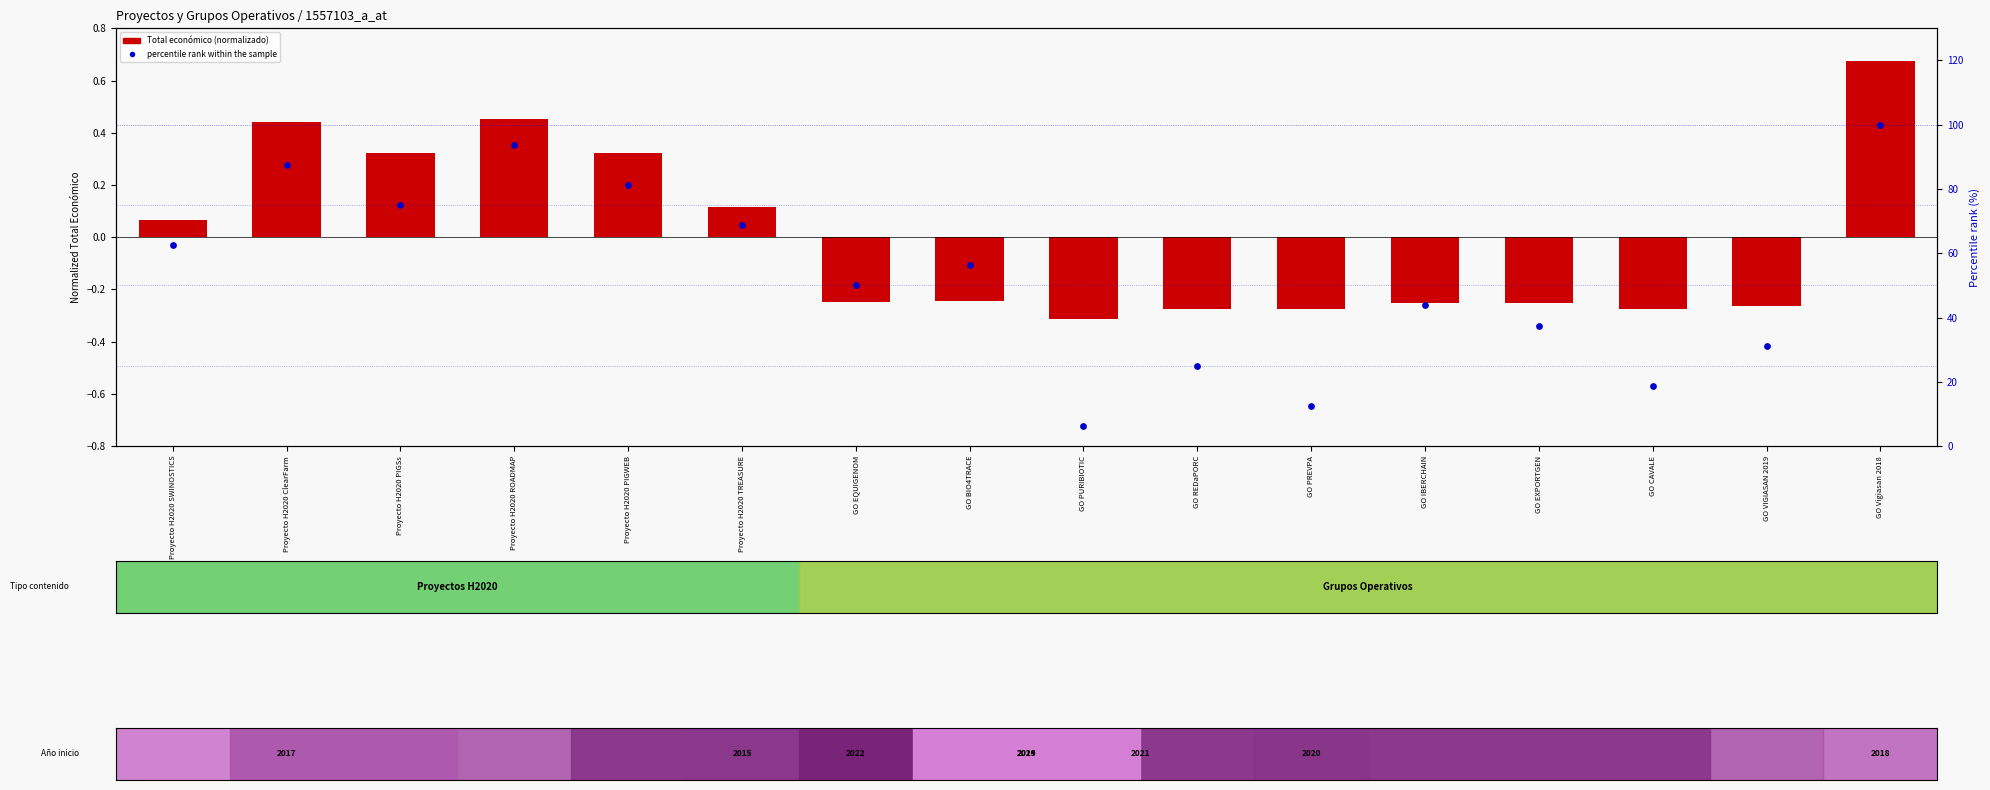

Which label corresponds to the smallest value in the chart?

GO PURIBIOTIC